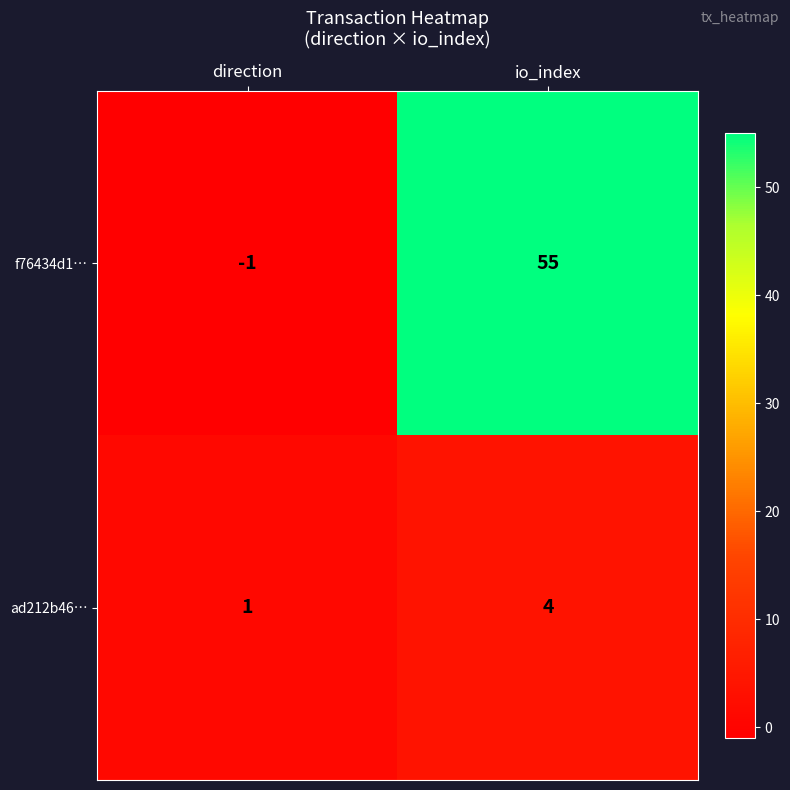

What is the difference between the maximum and minimum values in the f76434d1… series?

56